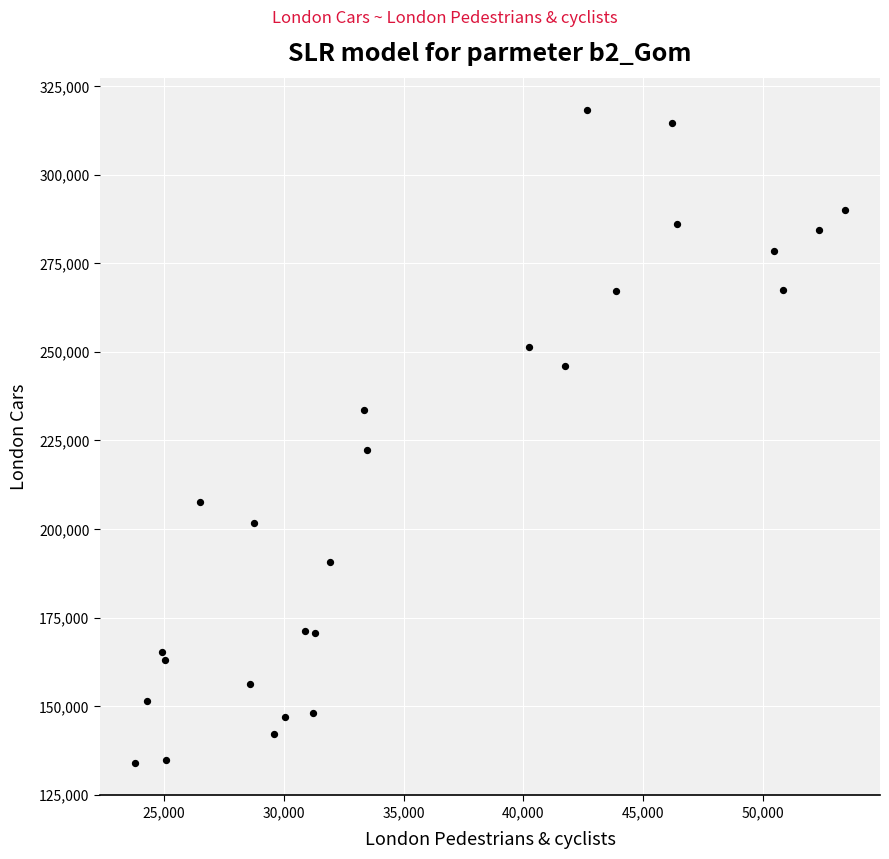

What Y value in the scatter plot is closest to 226064?

222225